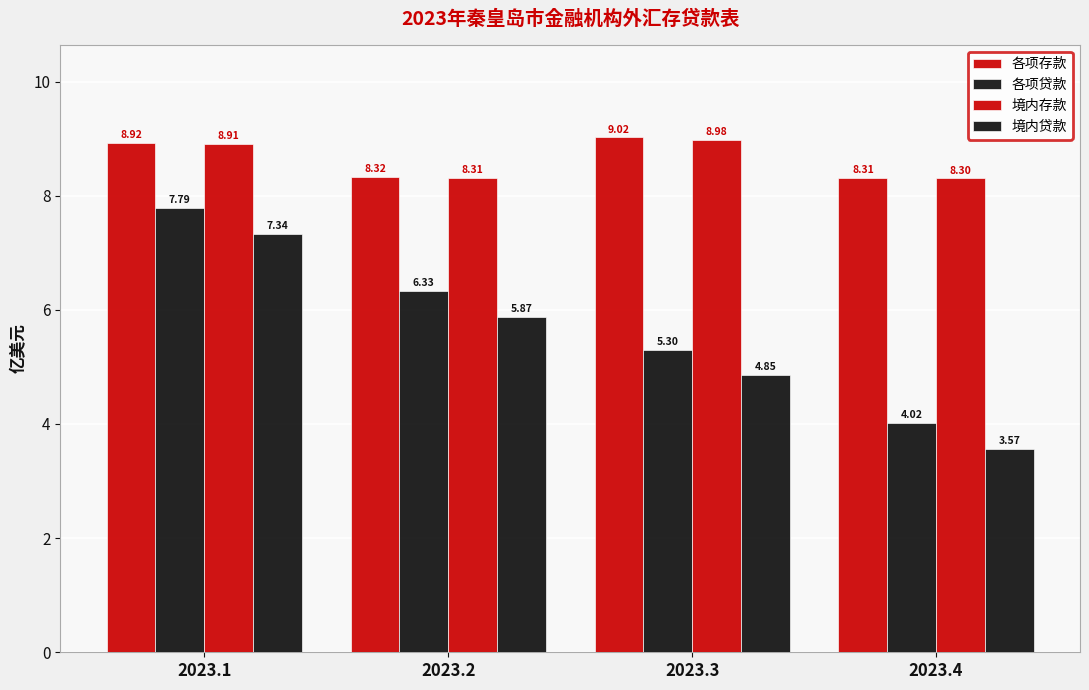

How many bars are there in each group?

4